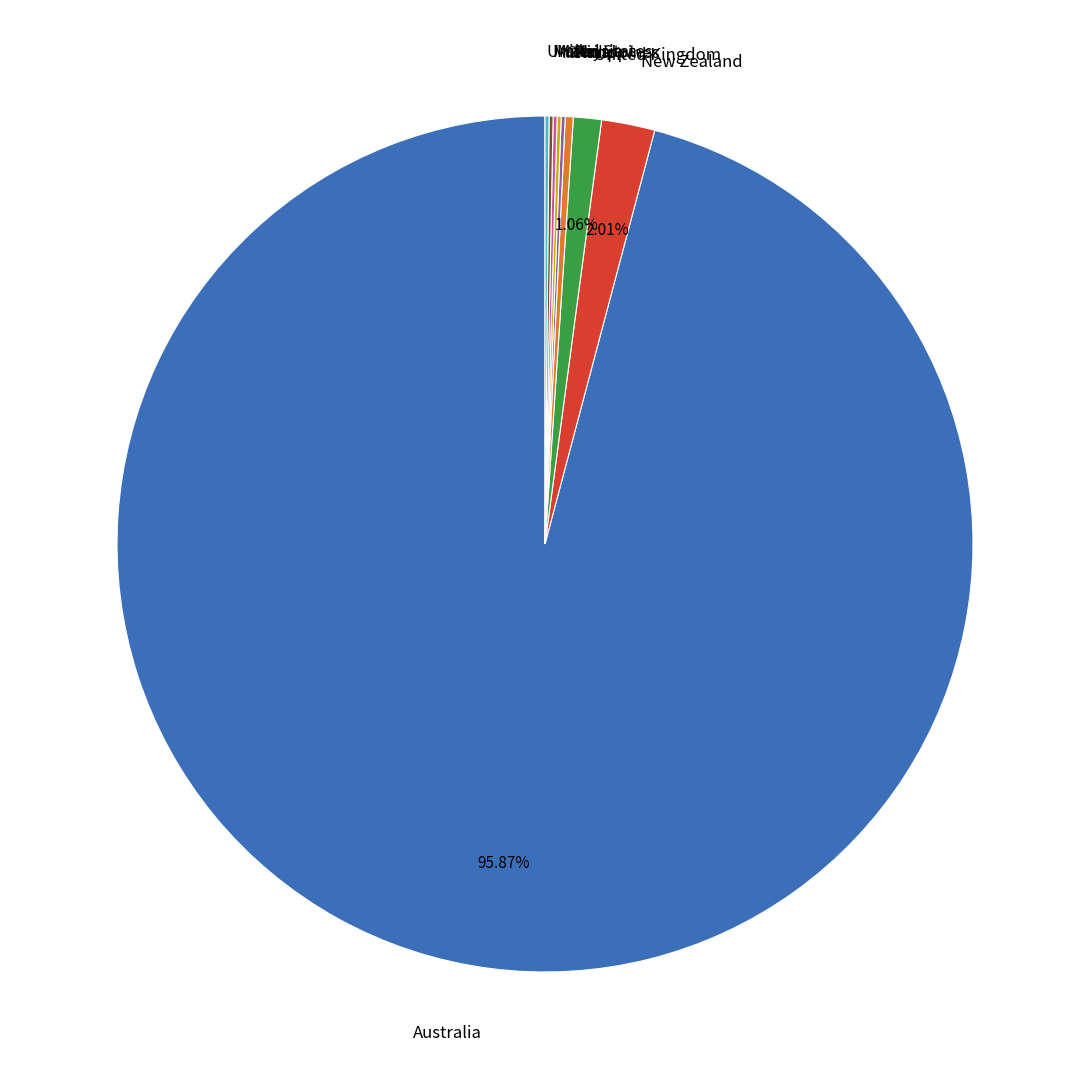

What is the largest slice in the pie chart?

Australia